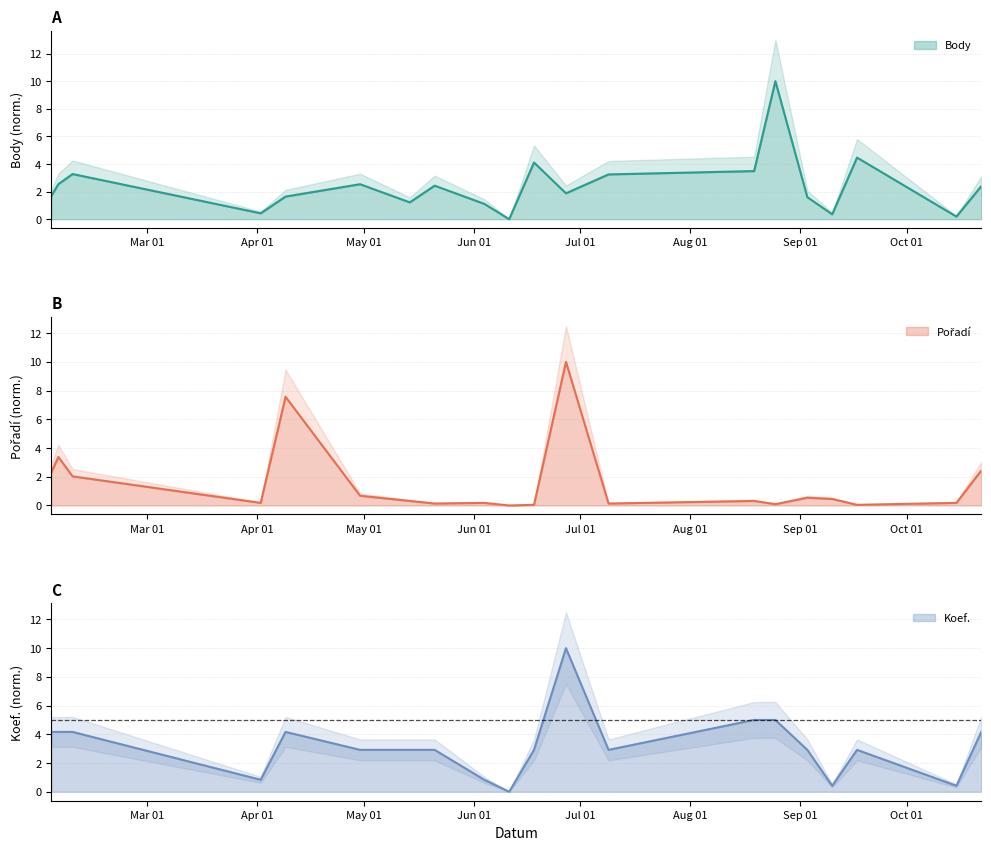

True or false: Body has a value of 2.8 at 2016-08-25.

False